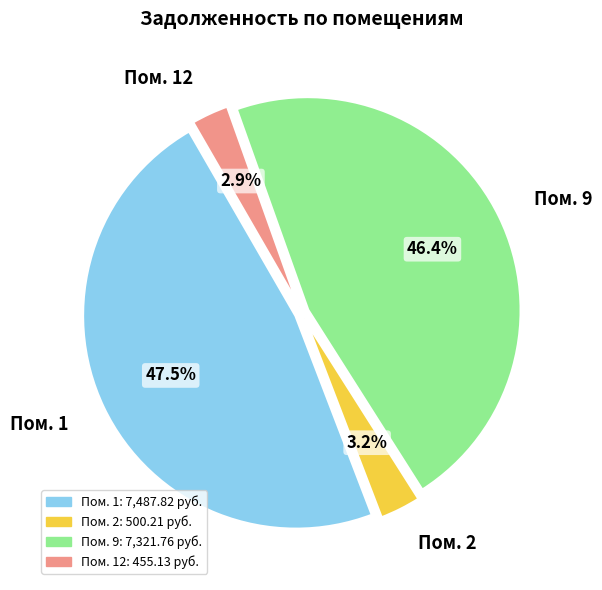

Is there any slice that represents more than half of the pie?

No